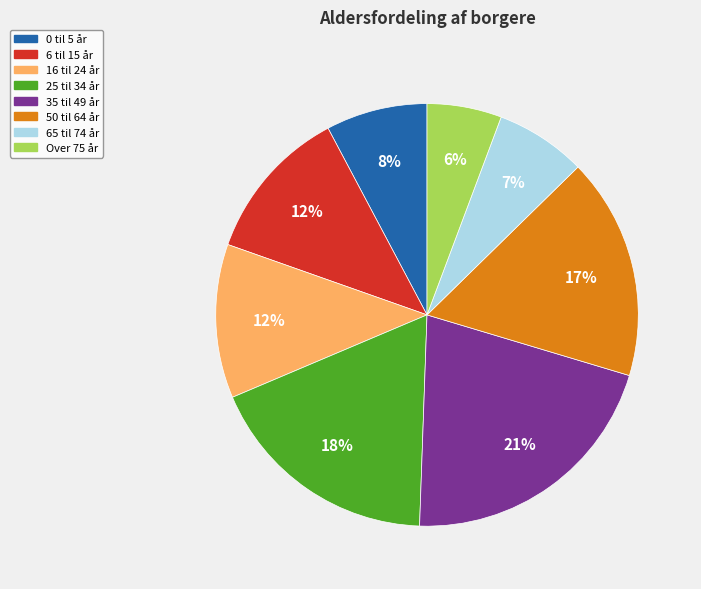

Does Over 75 år account for over 50% of the chart?

No